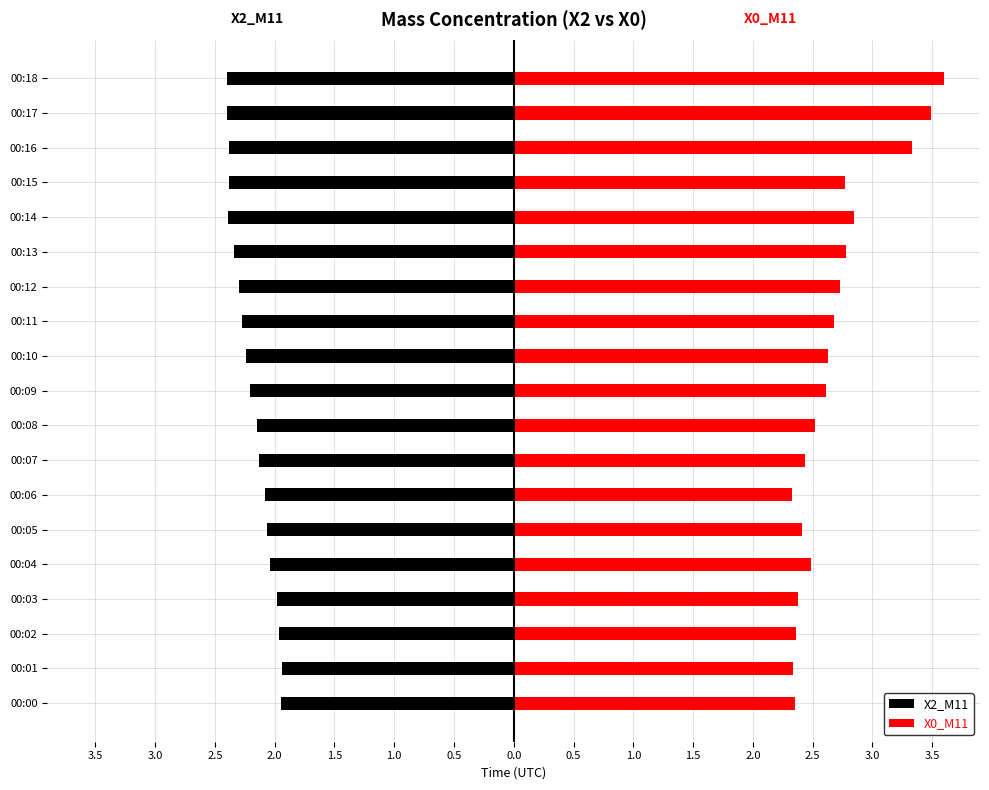

What is the average value of the X0_M11 series?

2.7